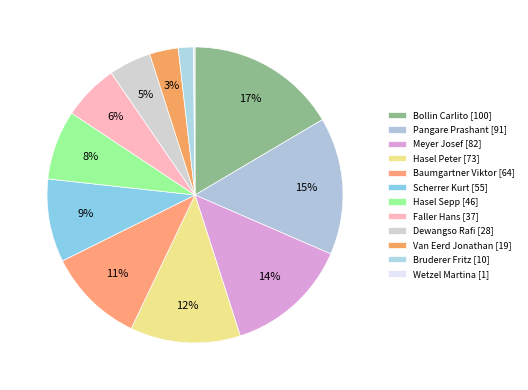

What percentage is NOT represented by Hasel Peter?

88.0%